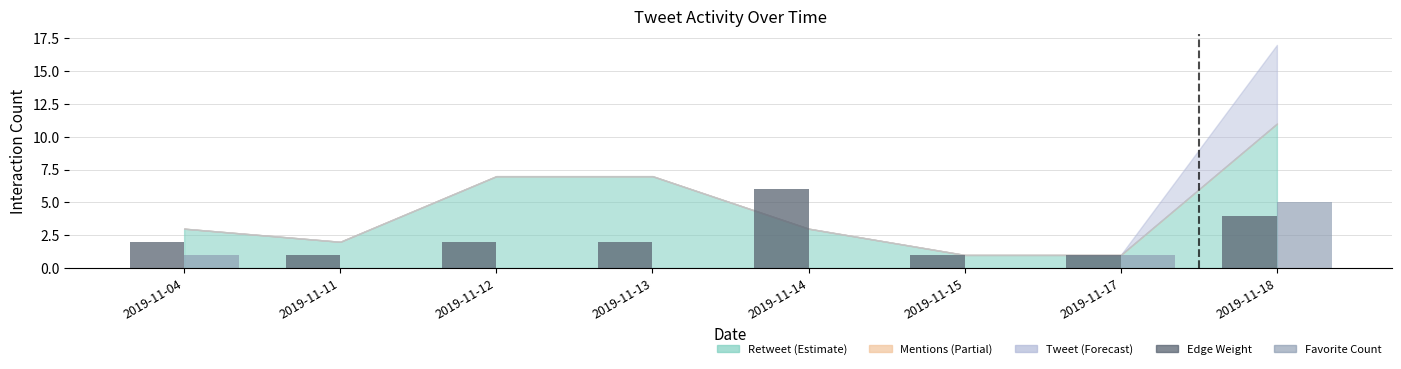

How many series are shown in this chart?

2